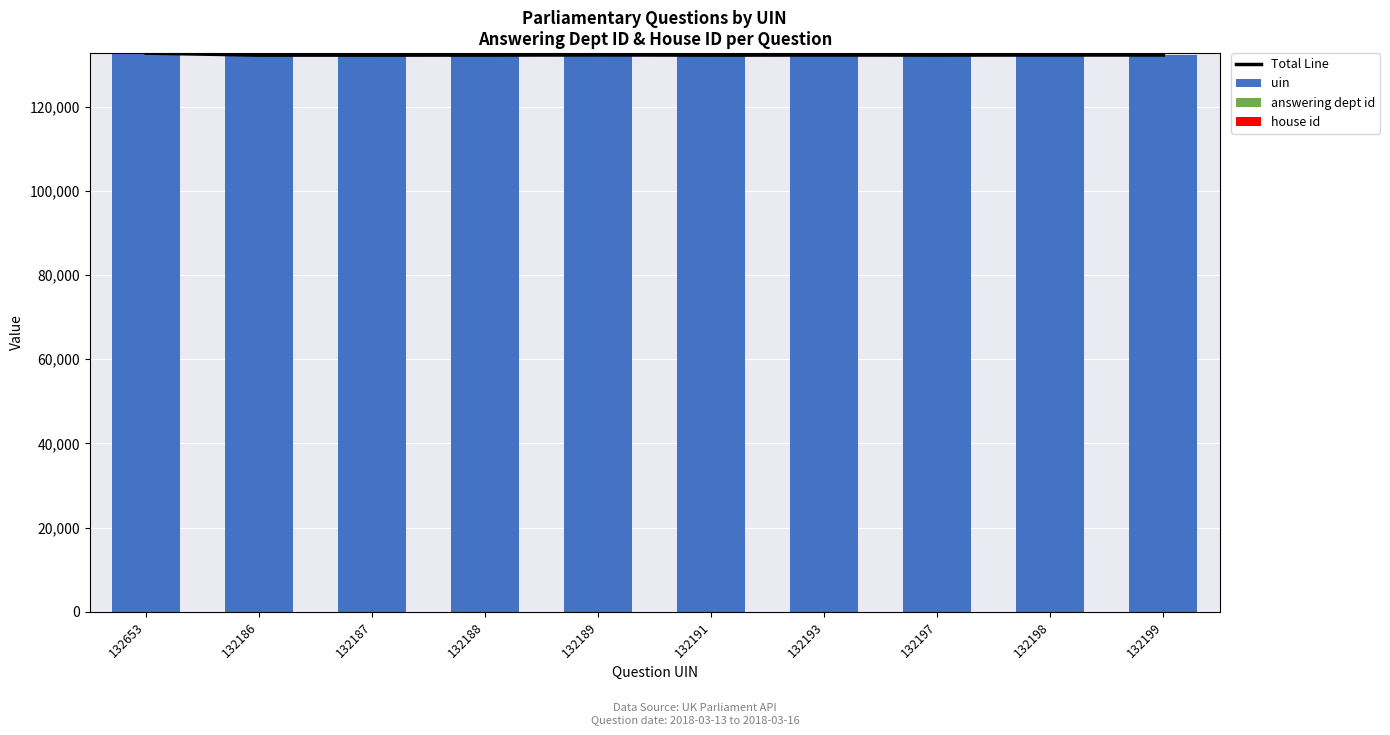

True or false: uin has a value of 132198 at 132198.

True